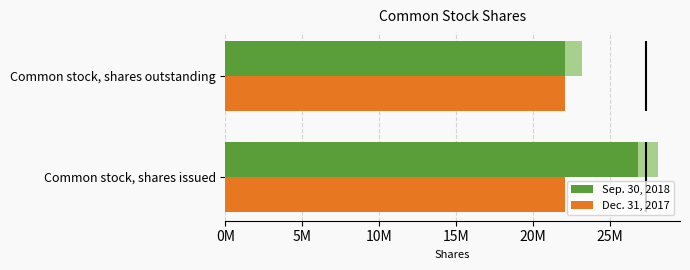

Read the Sep. 30, 2018 value at Common stock, shares outstanding.

22115916.0